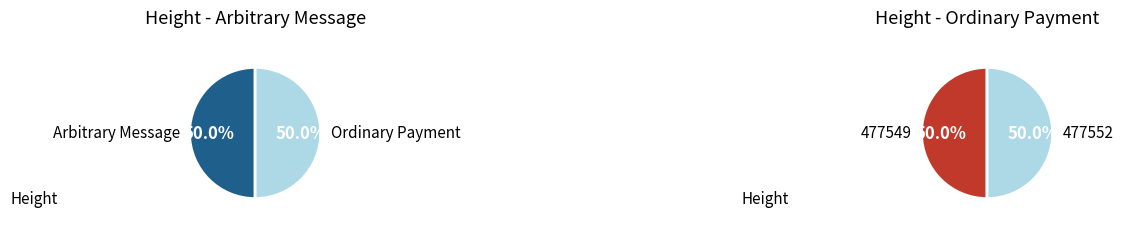

Which category has the biggest portion of the pie?

477552